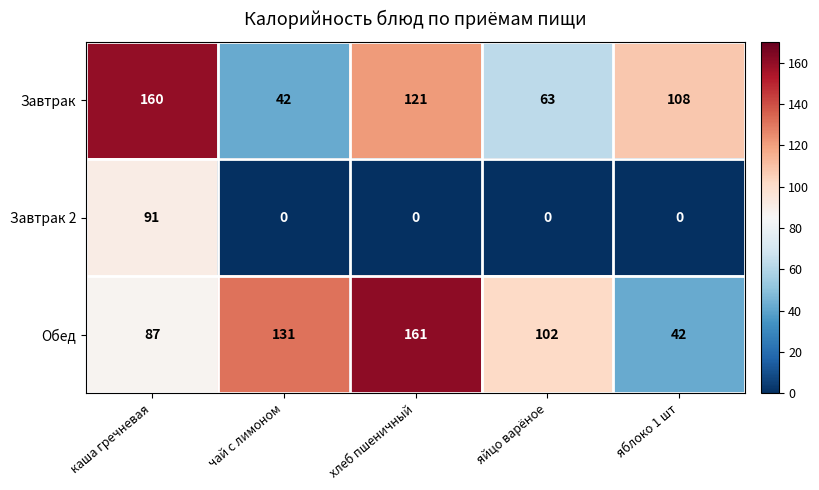

The Завтрак 2 series shows 0 at яйцо варёное. True or false?

True